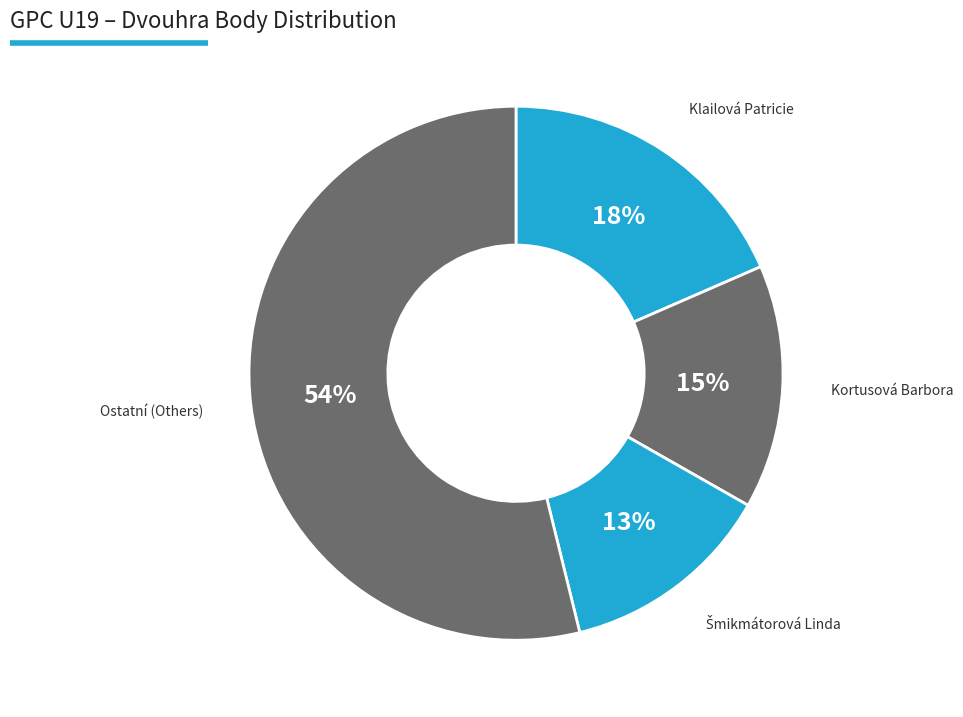

How many segments does this pie chart have?

4